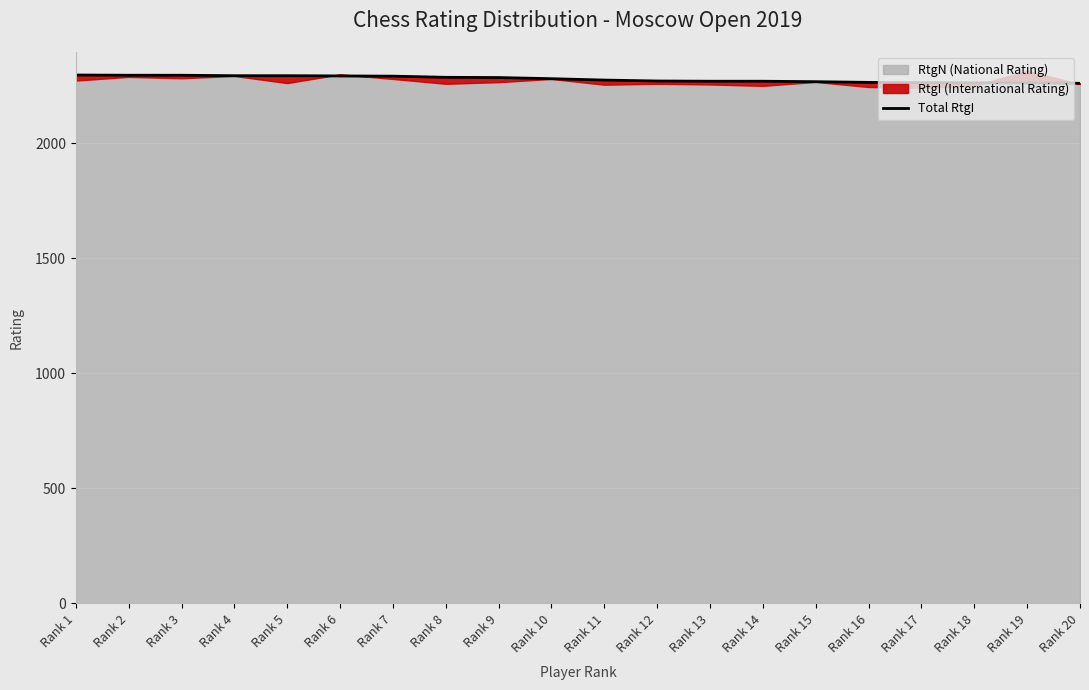

True or false: there are more than 2 points higher than both neighbors.

False